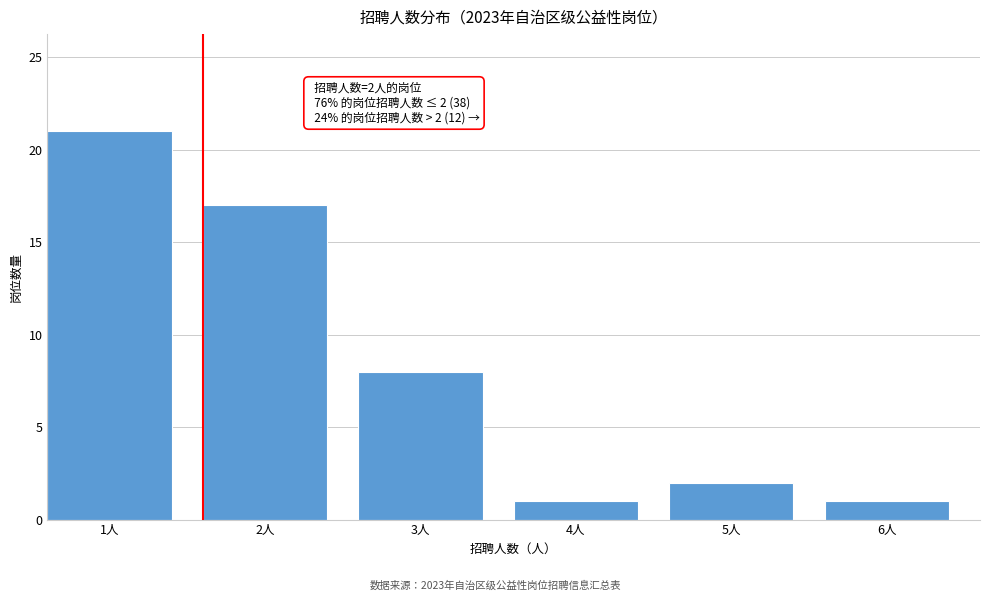

Reading left to right, transcribe all the data shown in this chart.

21	17	8	1	2	1